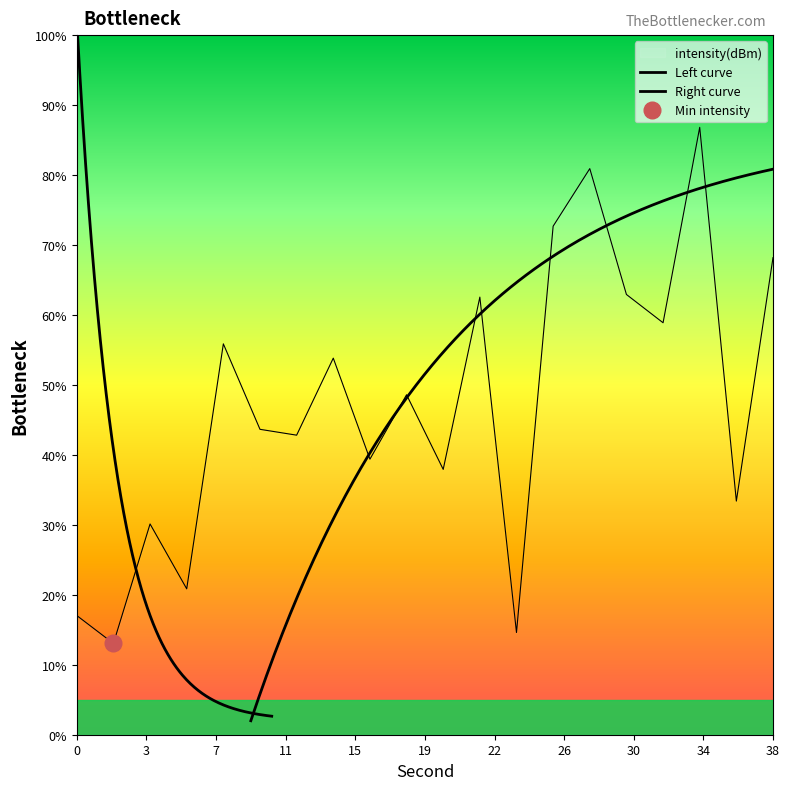

What is the greatest value displayed?

86.8